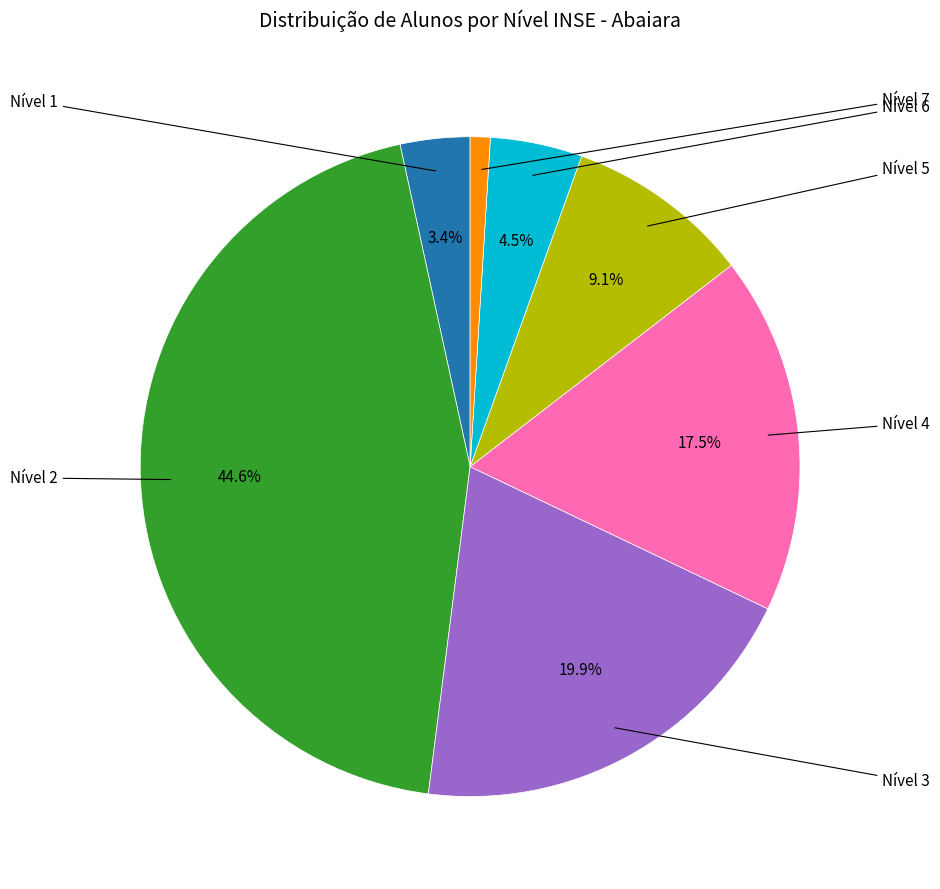

How many segments does this pie chart have?

7